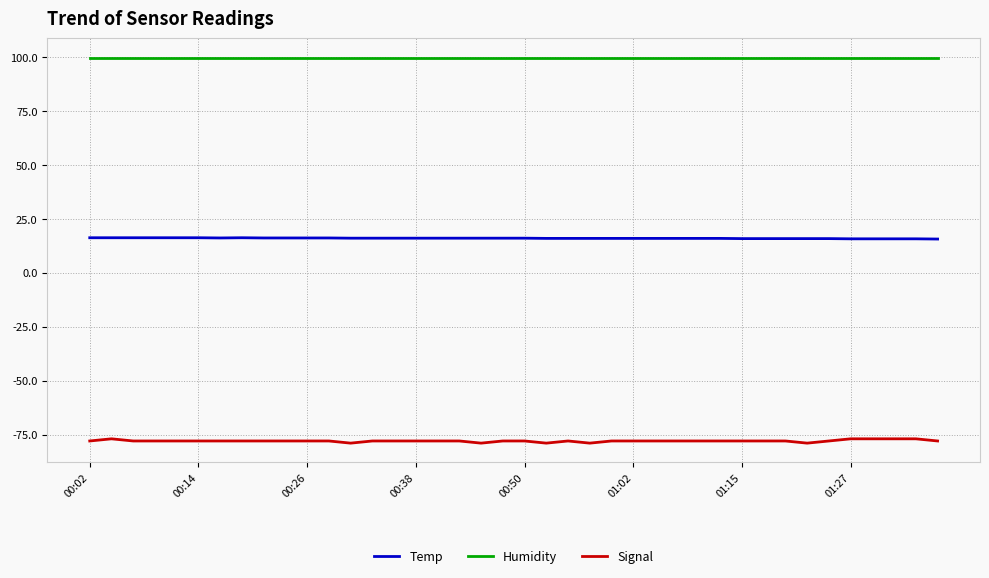

Which series has the widest spread of values?

Signal